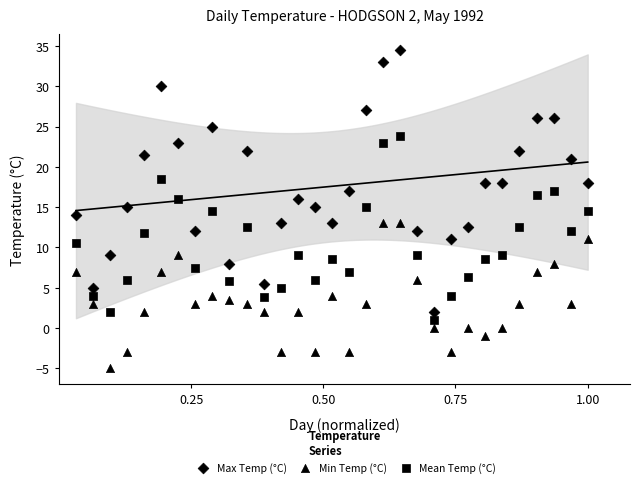

Count the number of points in this scatter plot.

93